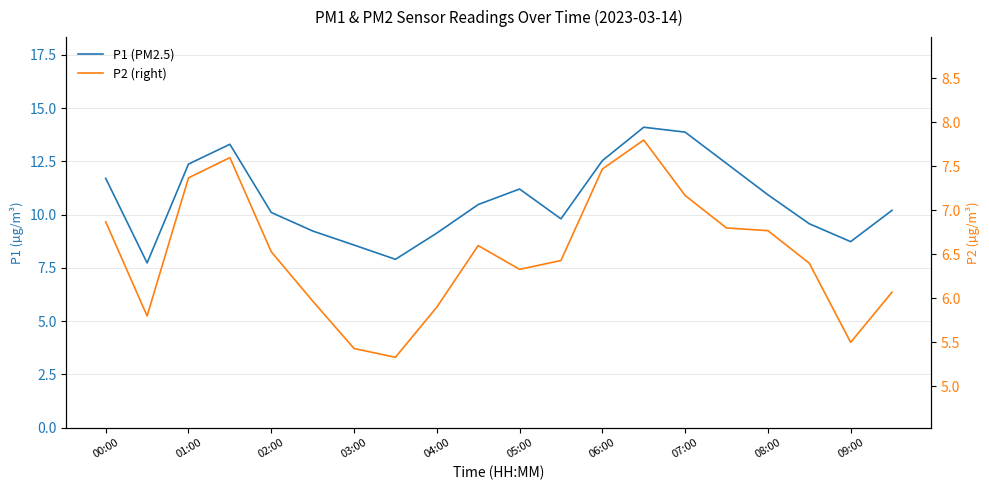

True or false: P1 (PM2.5) and P2 (right) cross at least once.

False